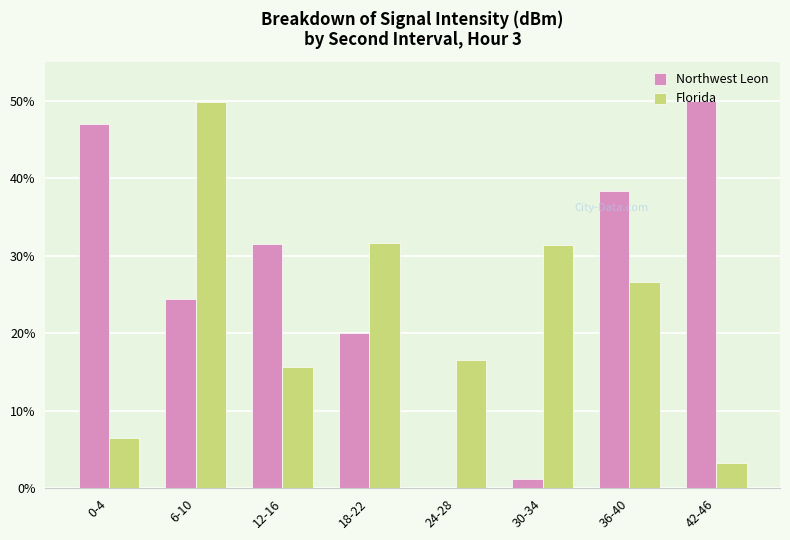

At which label is Florida closest to 26?

36-40